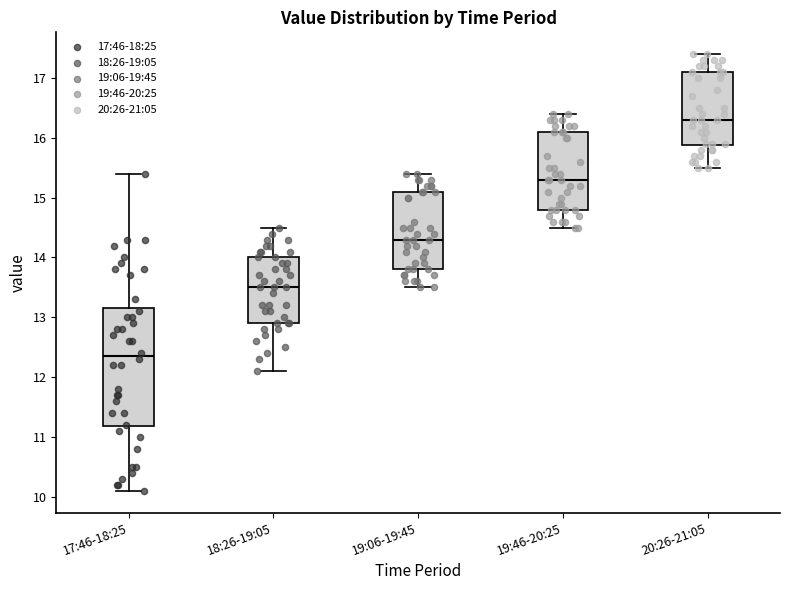

Which box is the tallest, from its lower edge to its upper edge?

17:46-18:25